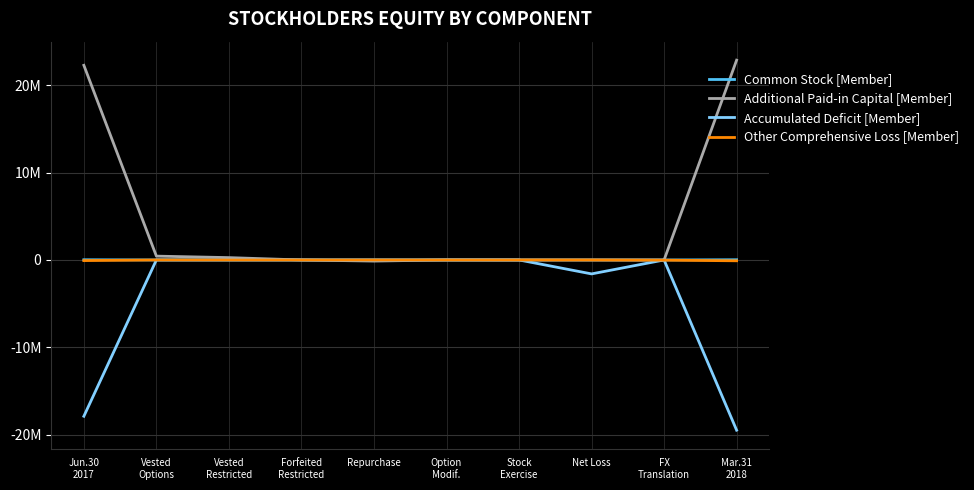

Which category has the lowest value across all series?

Mar.31
2018